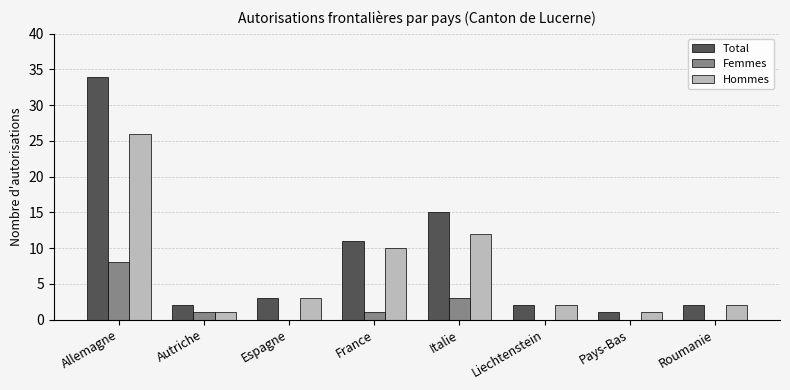

Which category has the highest value in the Total series?

Allemagne